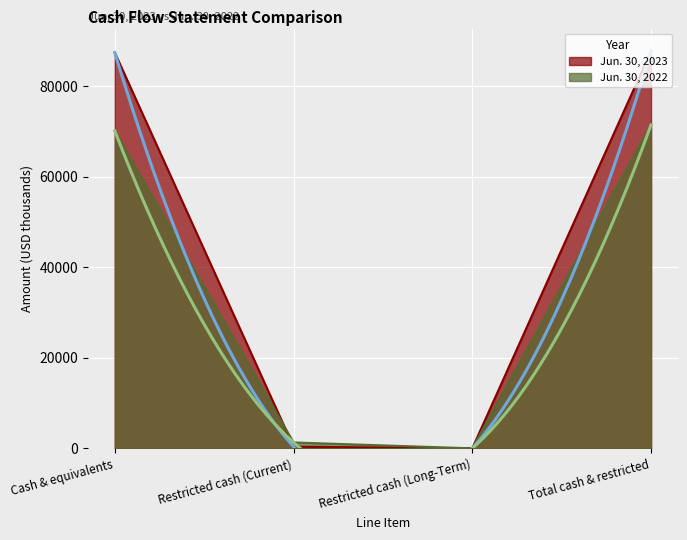

In Jun. 30, 2023, how many points are lower than both neighbors (excluding endpoints)?

1